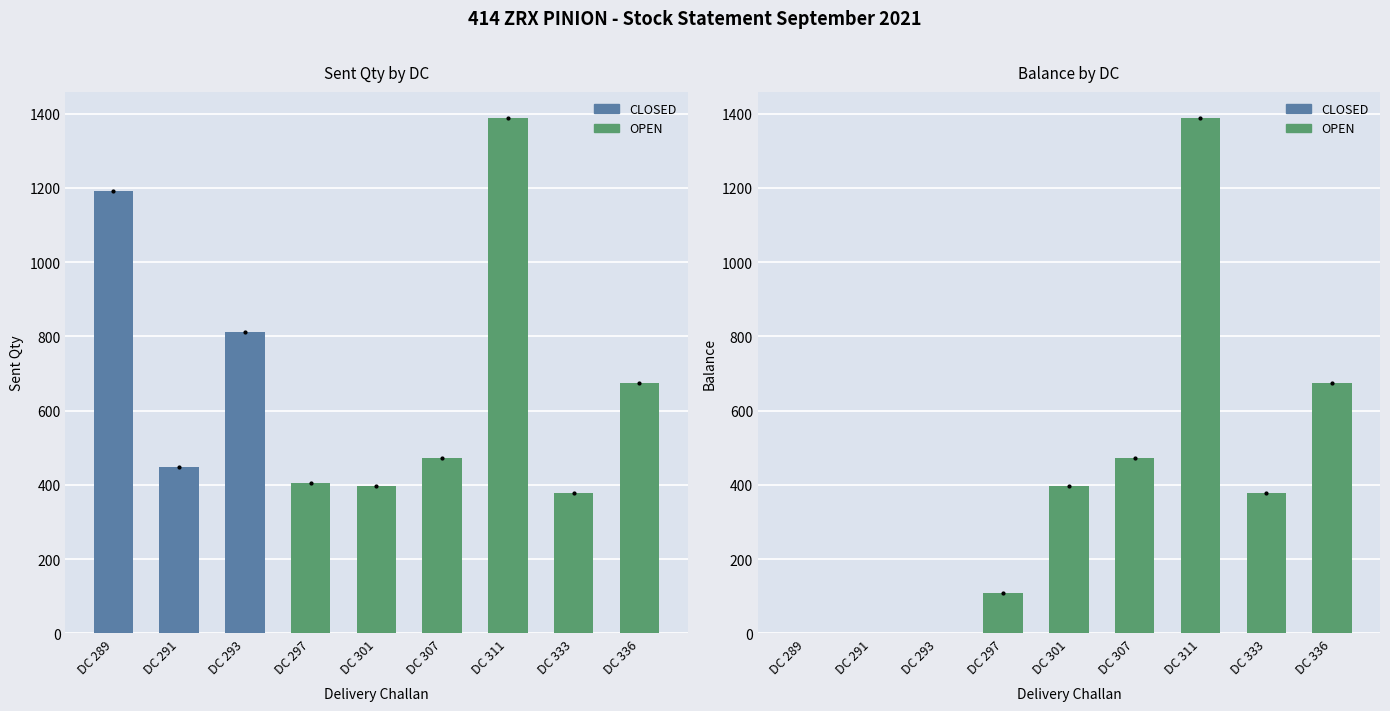

What is the difference between the second highest and minimum values in the Sent Qty series?

814